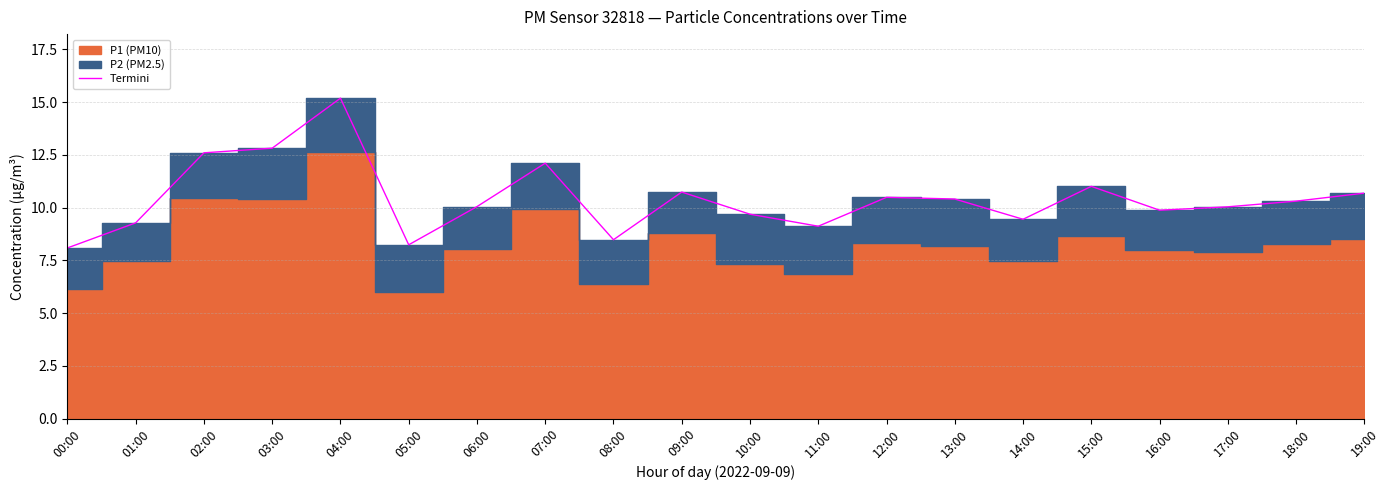

True or false: there are more than 1 points higher than both neighbors.

True